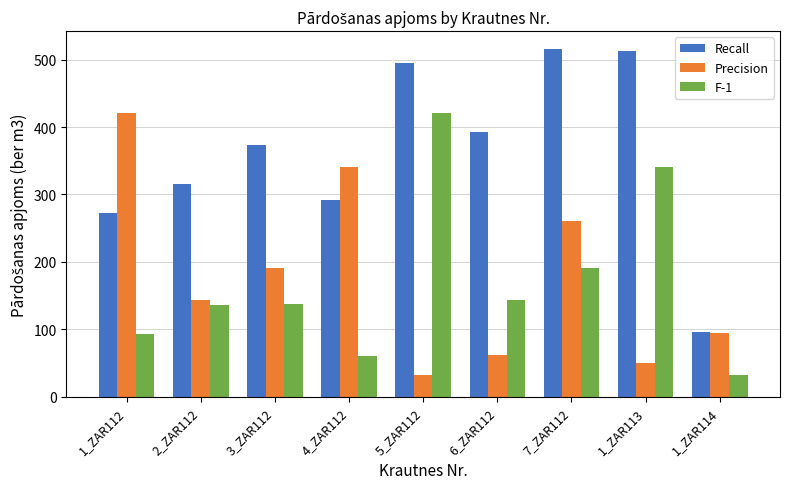

Which series changed the most between 3_ZAR112 and 7_ZAR112?

Recall